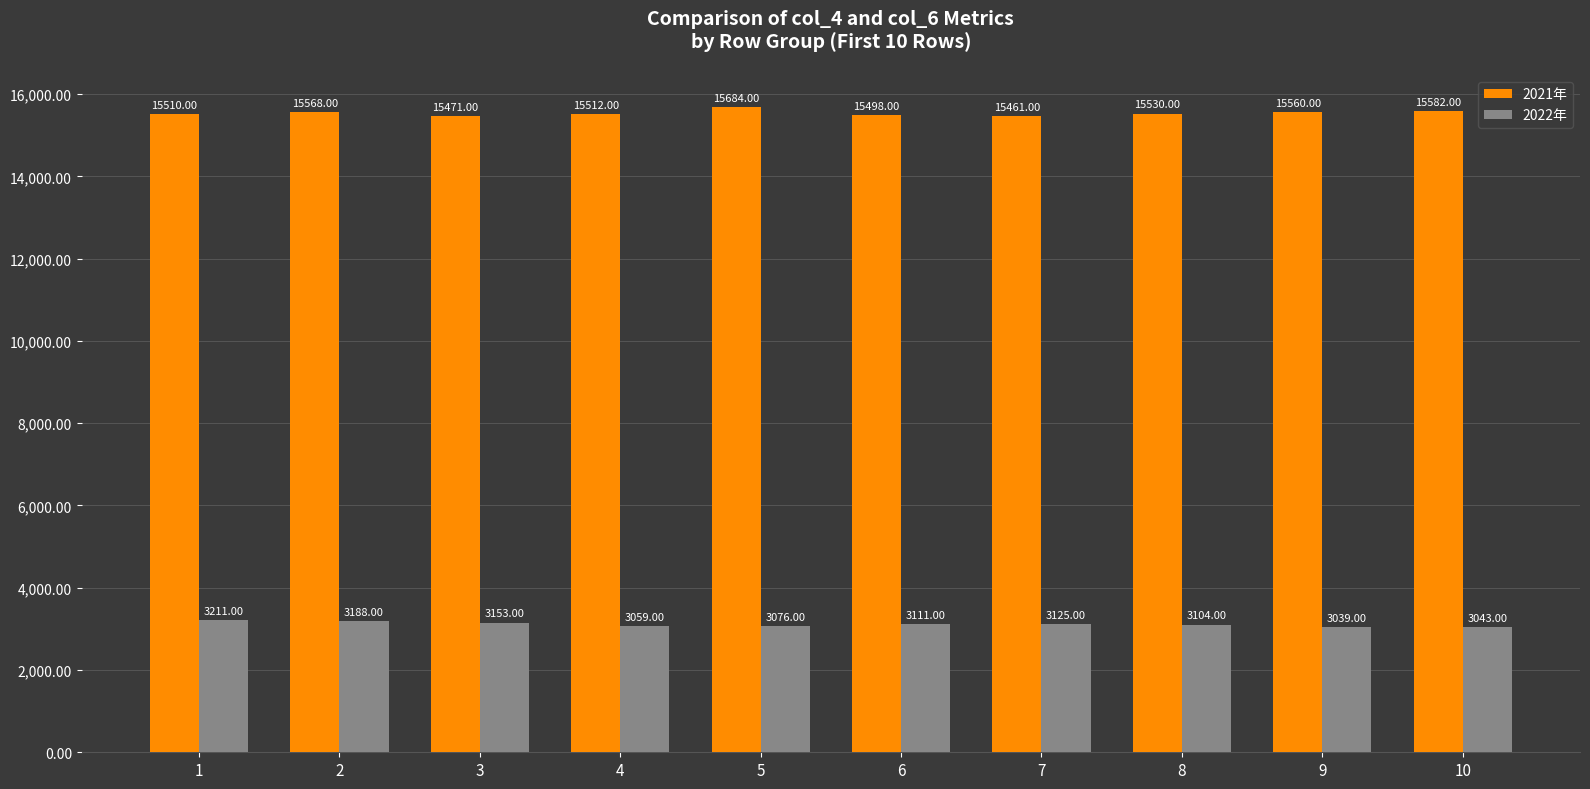

Reading left to right, what are all the values shown in this chart?

2021年: 15510	15568	15471	15512	15684	15498	15461	15530	15560	15582
2022年: 3211	3188	3153	3059	3076	3111	3125	3104	3039	3043